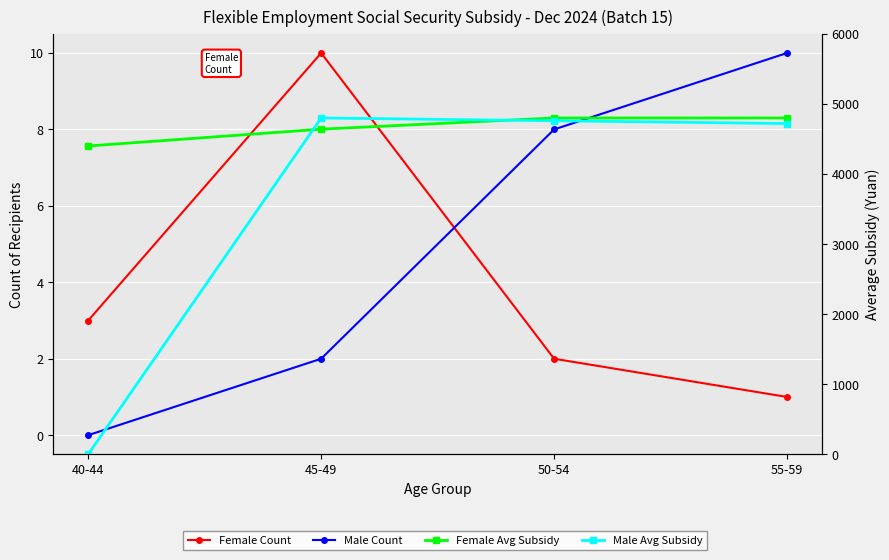

What is the value of the Female Avg Subsidy point at the 3rd from the left?

4800